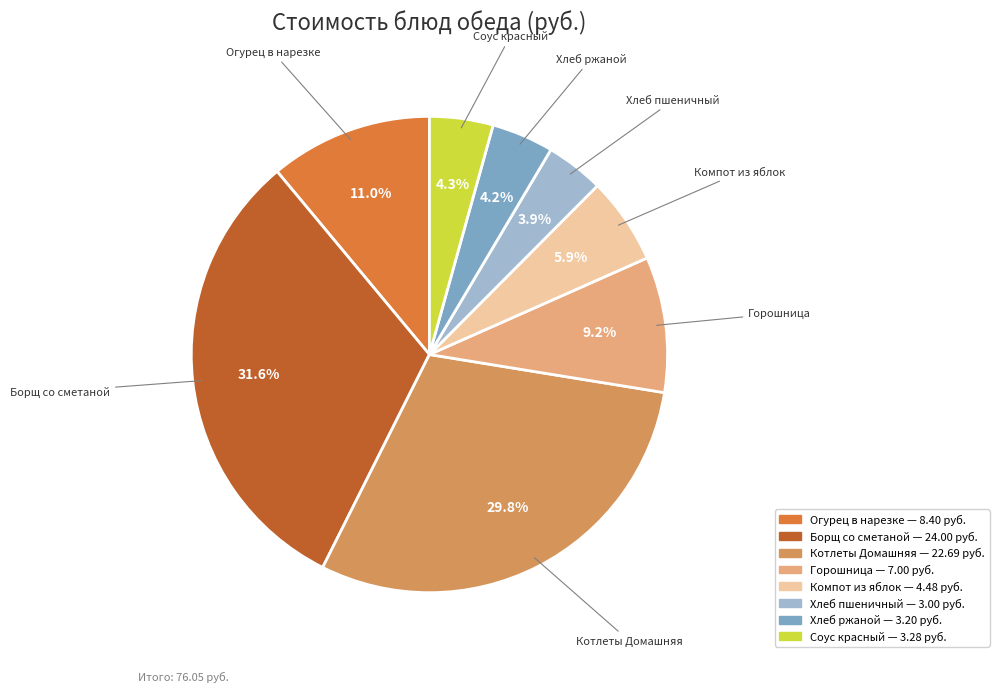

To the nearest percent, what is the difference between the largest and smallest slice percentages?

28%